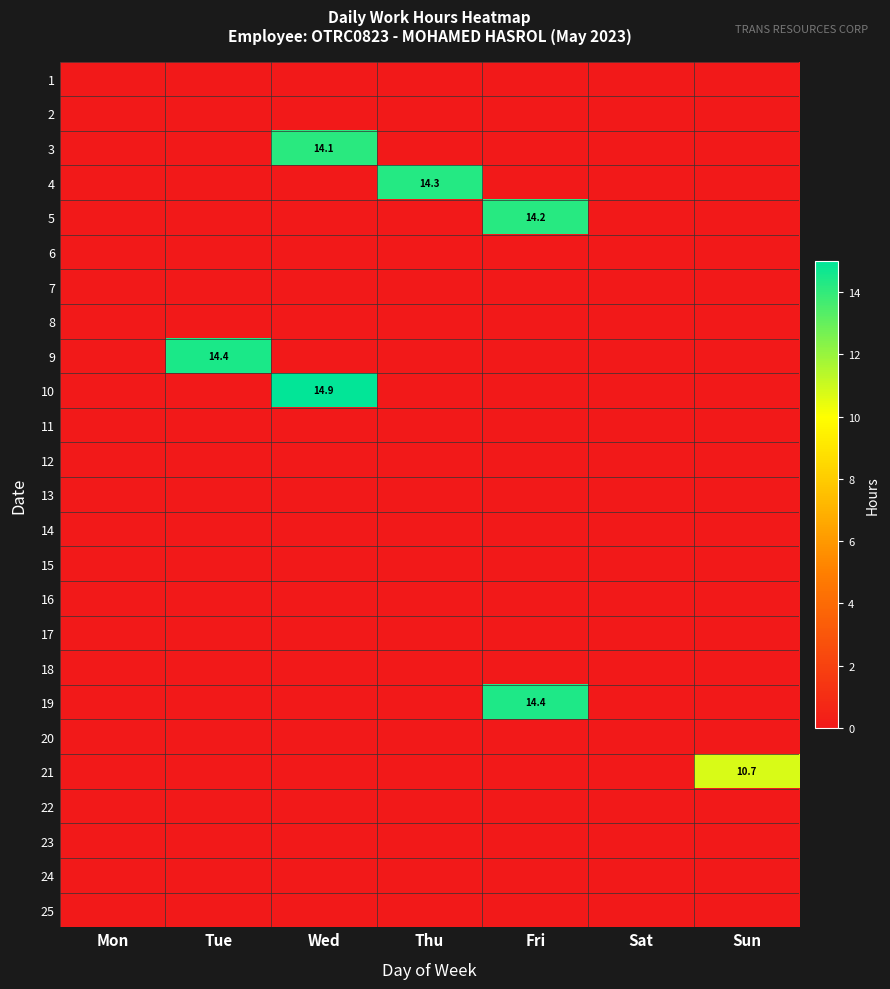

How many data points does each series have?

7